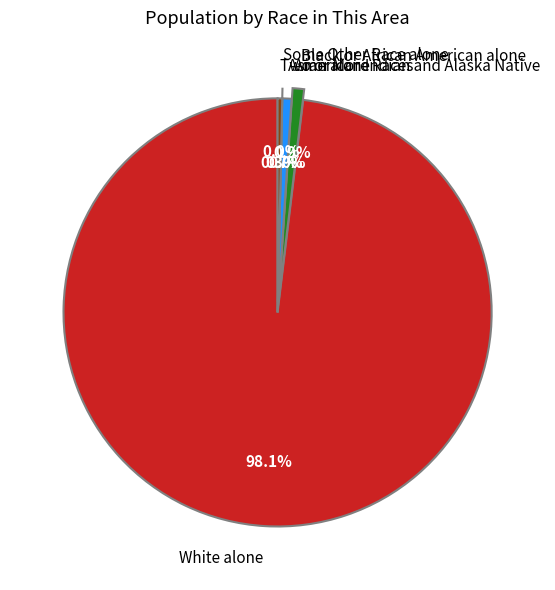

What is the total percentage of Two or More Races and Black or African American alone?

1.2%